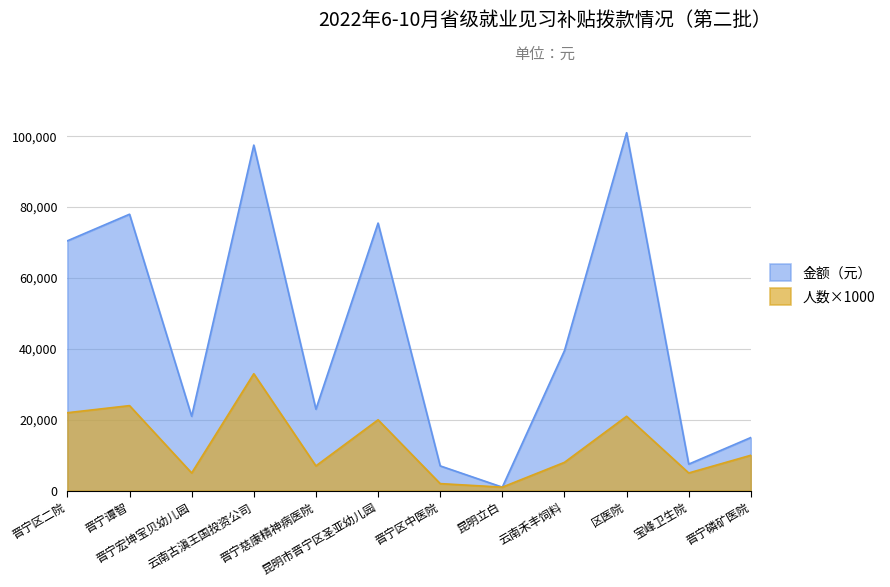

Which category has the lowest value across all series?

昆明立白